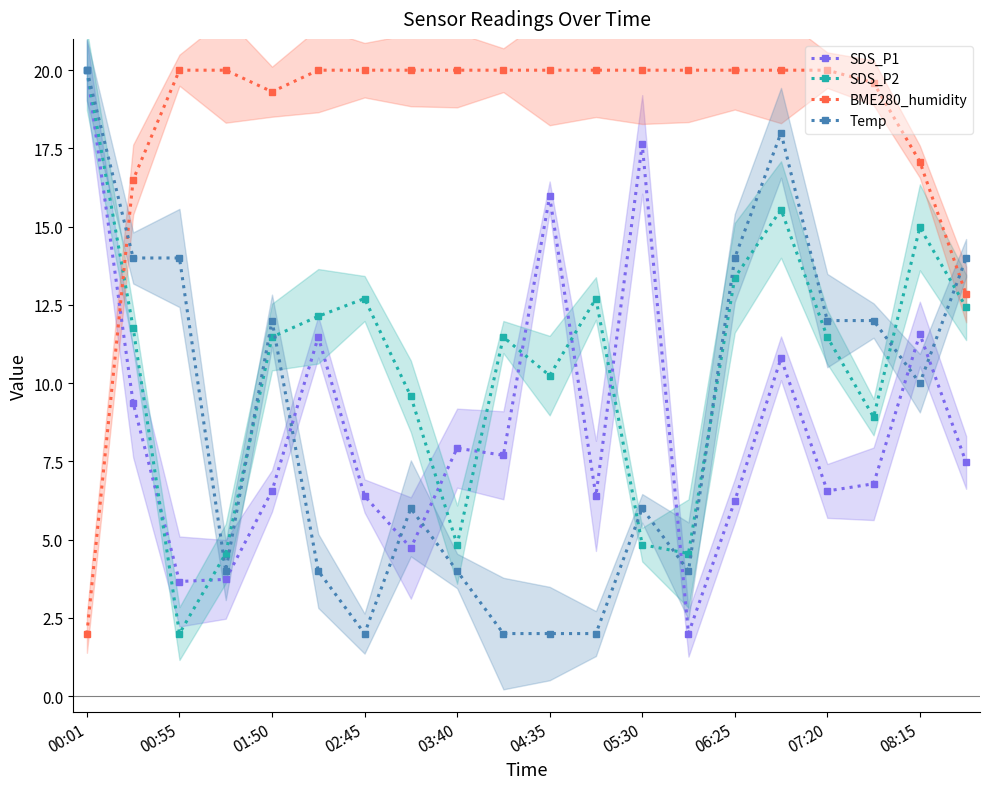

At which label does SDS_P1 first exceed 7?

00:01